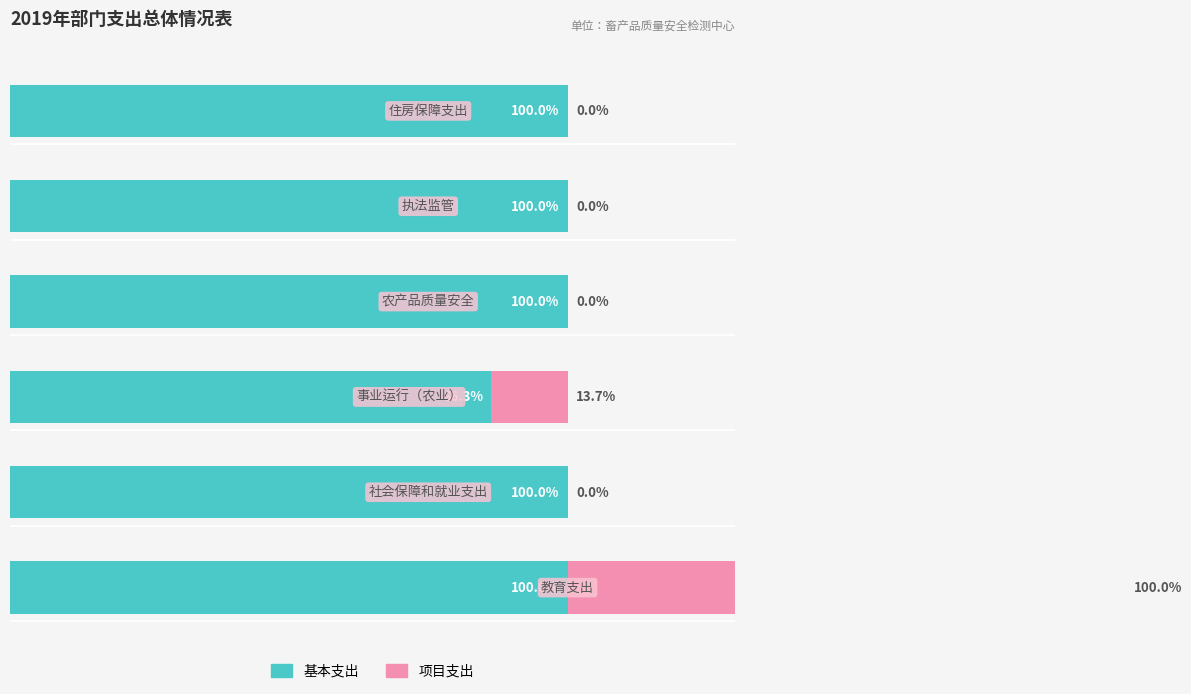

Rank the series by their maximum value, from lowest to highest.

基本支出, 项目支出